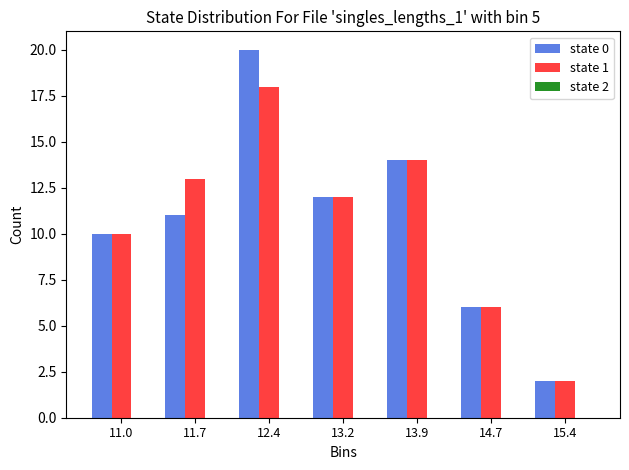

Rank the series by their maximum value, from lowest to highest.

state 1, state 0